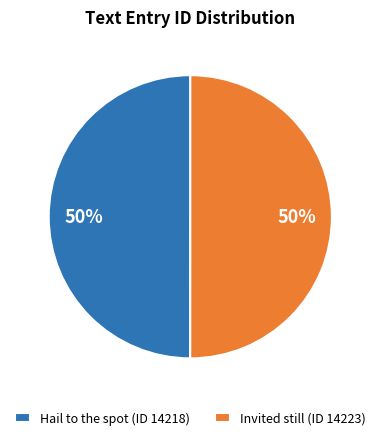

How many slices are in this pie chart?

2